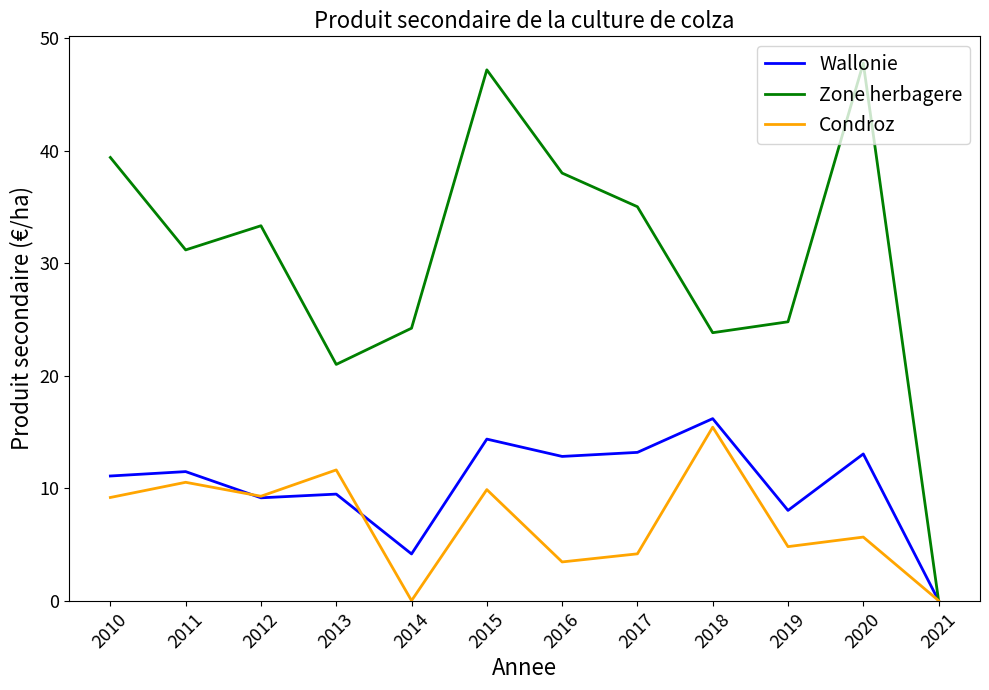

What is the average value of the Condroz series?

7.0